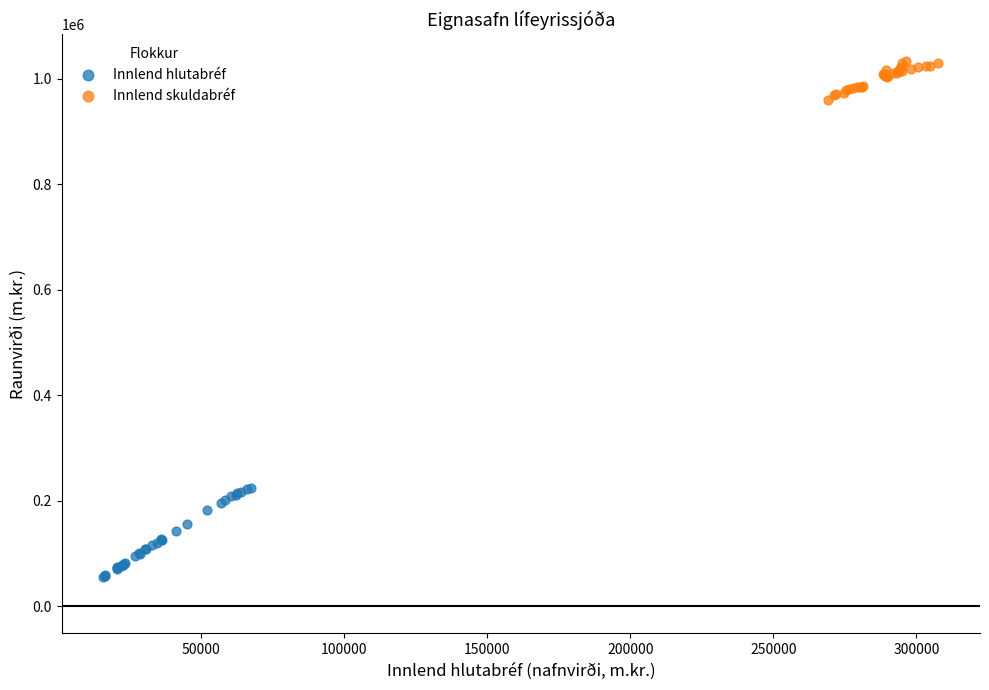

Which series reaches the maximum Y coordinate?

Innlend skuldabréf